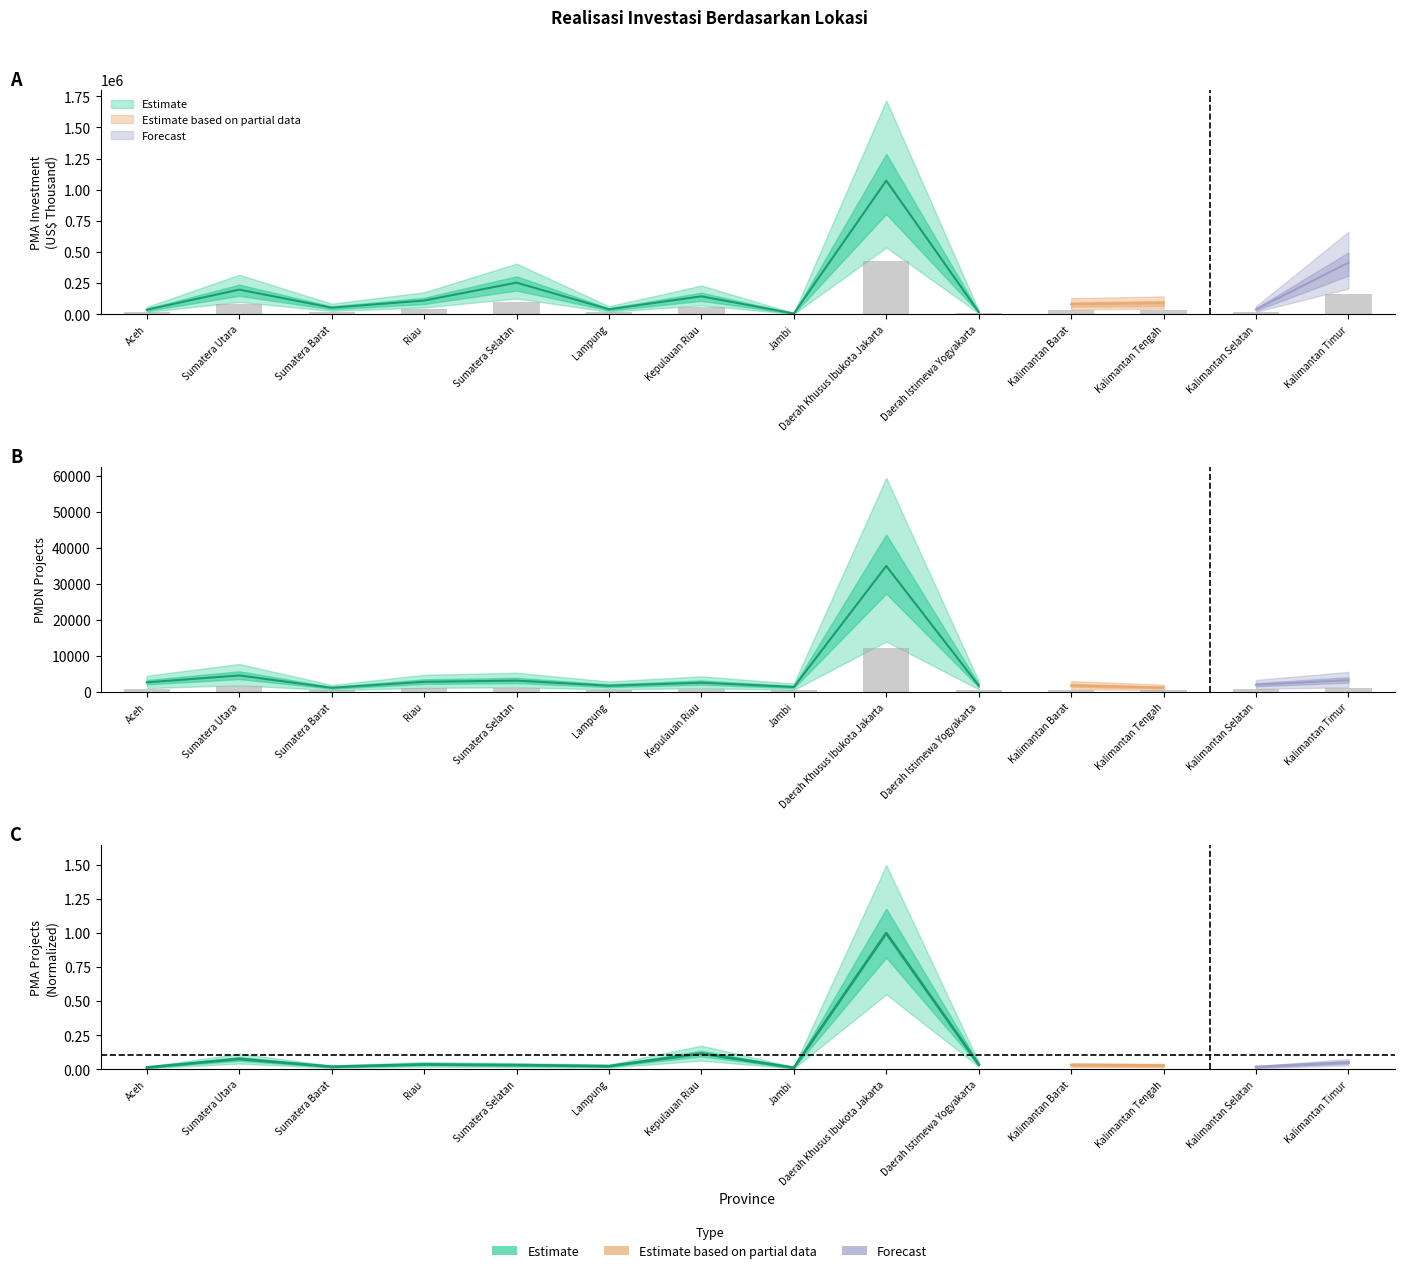

What is the difference between the highest and lowest values at Lampung?

15717.3